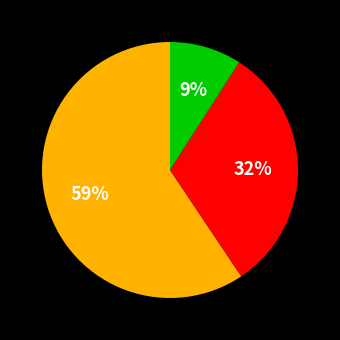

Is there a majority slice in this chart?

Yes